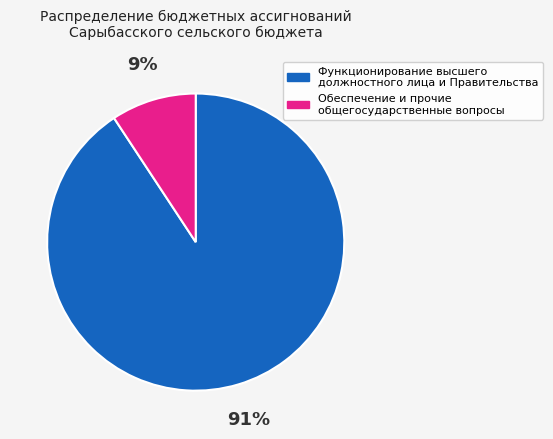

What percentage is the Обеспечение и прочие общегосударственные вопросы slice, to the nearest percent?

9%